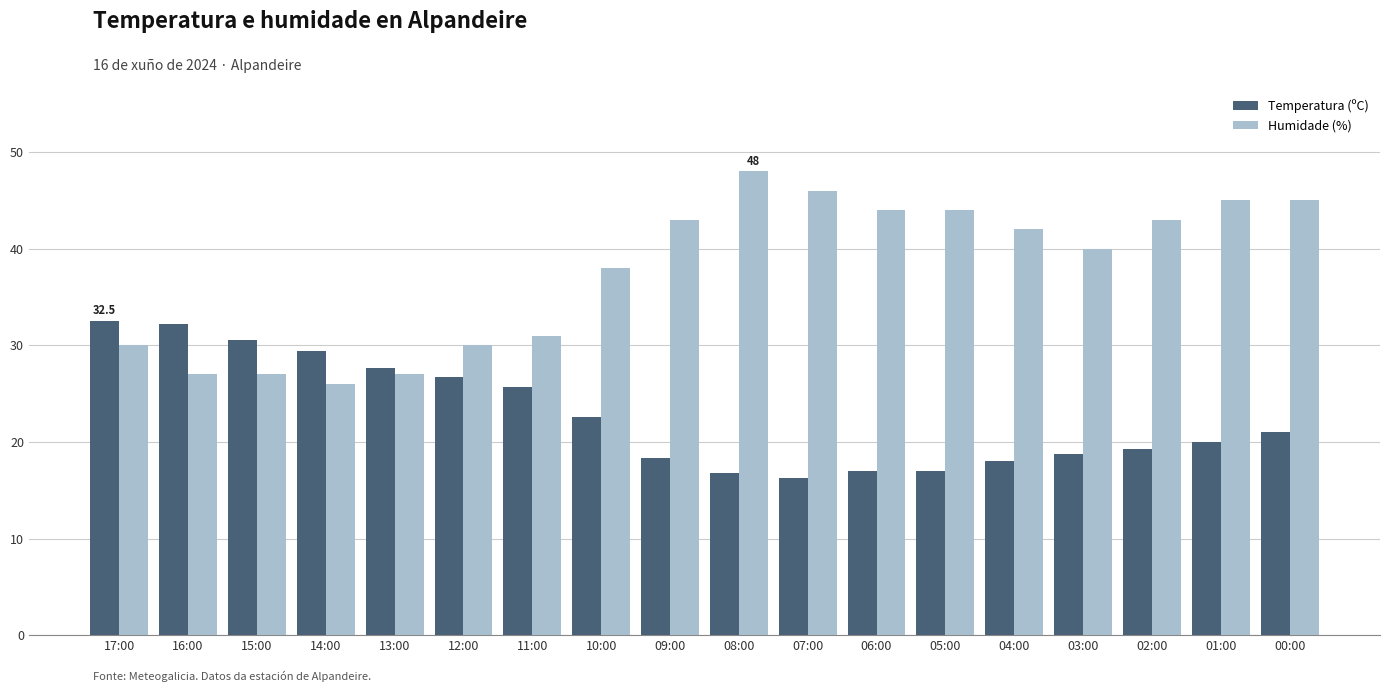

What is the label of the 6th bar from the right?

05:00